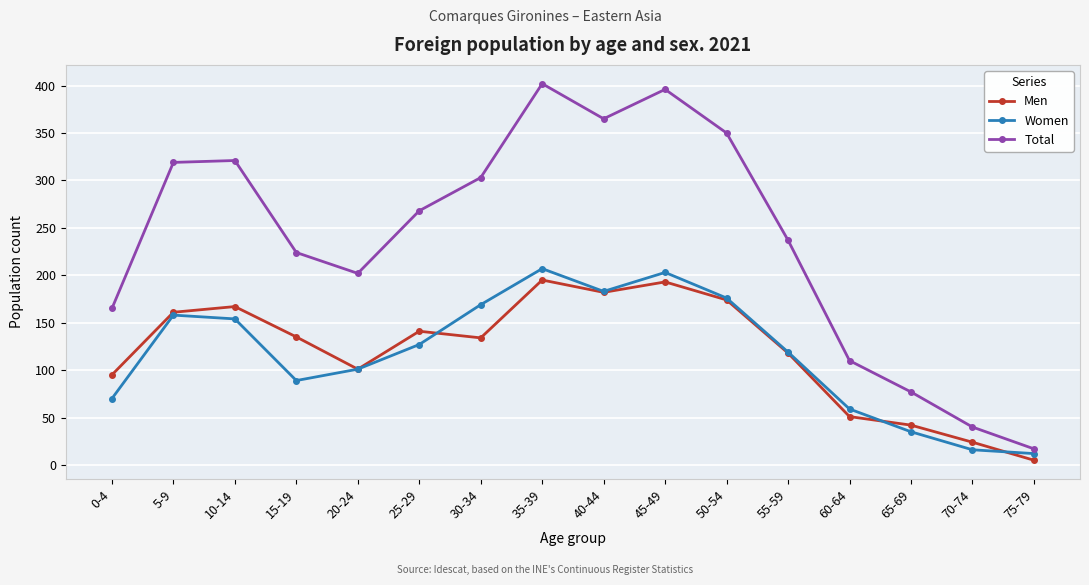

What is the label of the 5th point from the right?

55-59